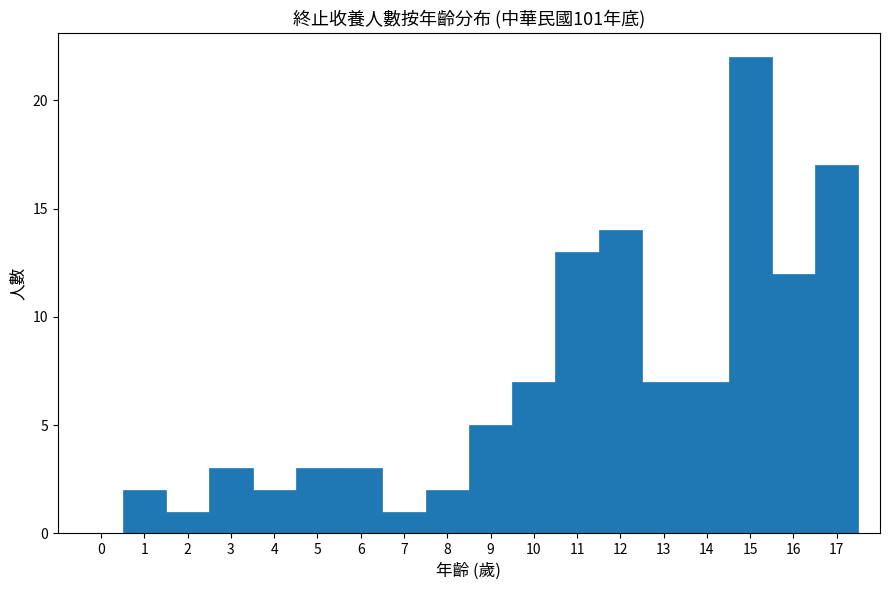

Which range on the x-axis has the tallest bar?

14.5 to 15.5